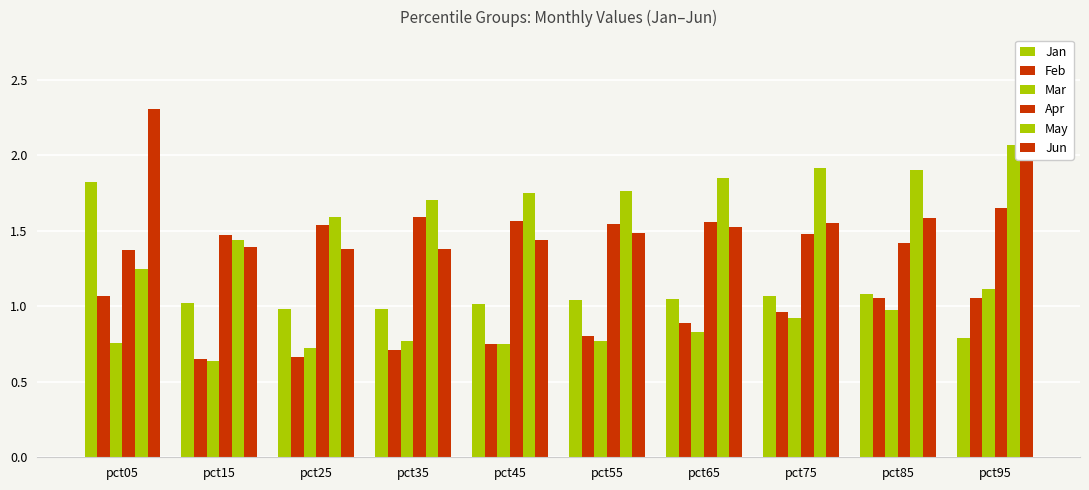

At which label is May closest to 1?

pct05